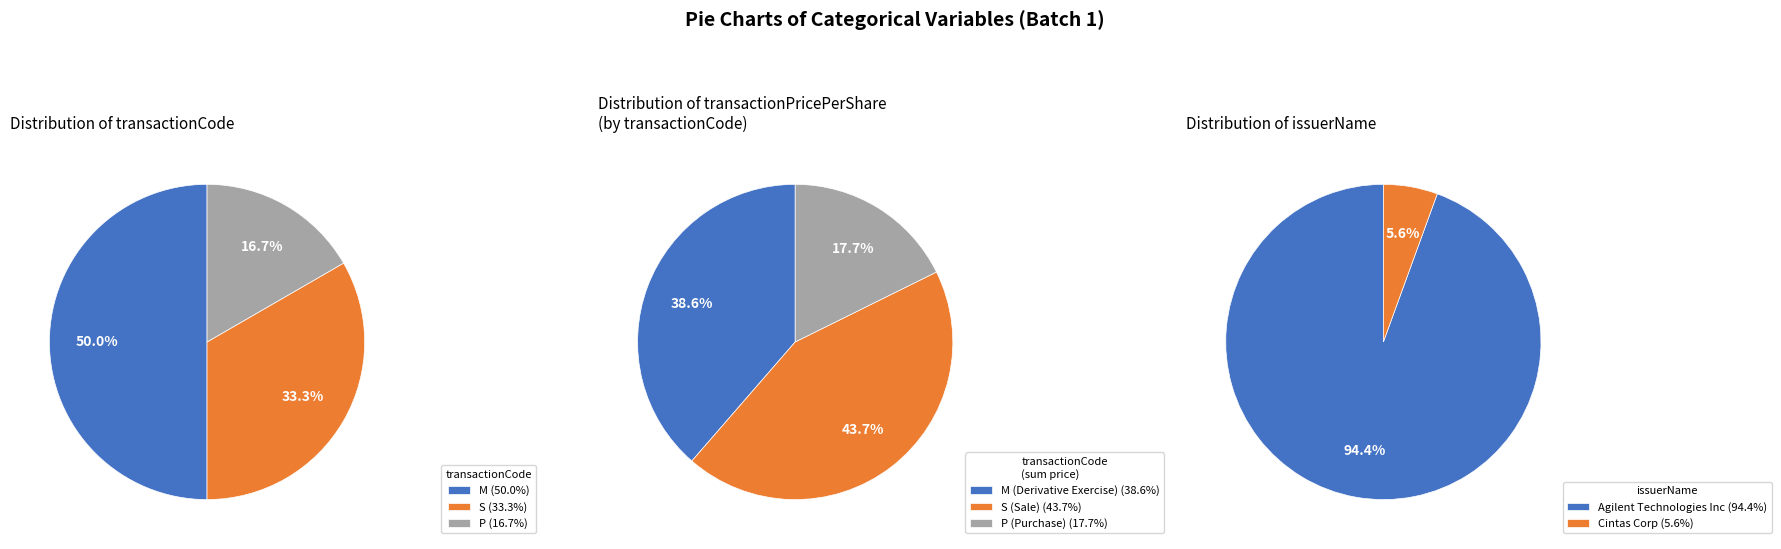

True or false: M accounts for 50% of the total.

True